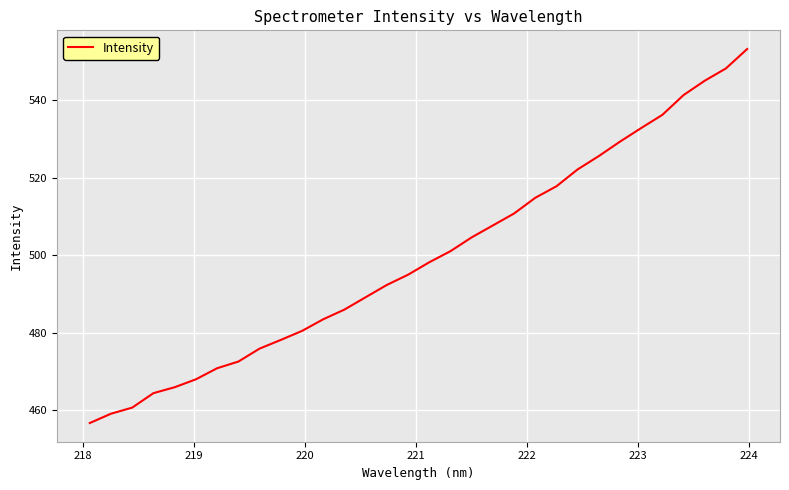

What is the difference between the maximum and minimum values?

96.5